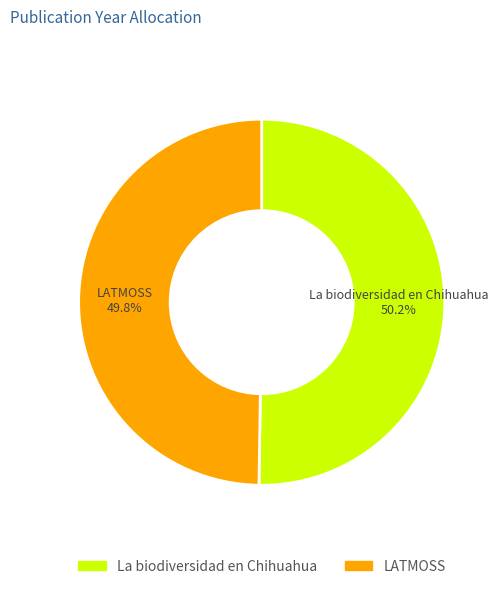

Does any single category account for the majority?

Yes